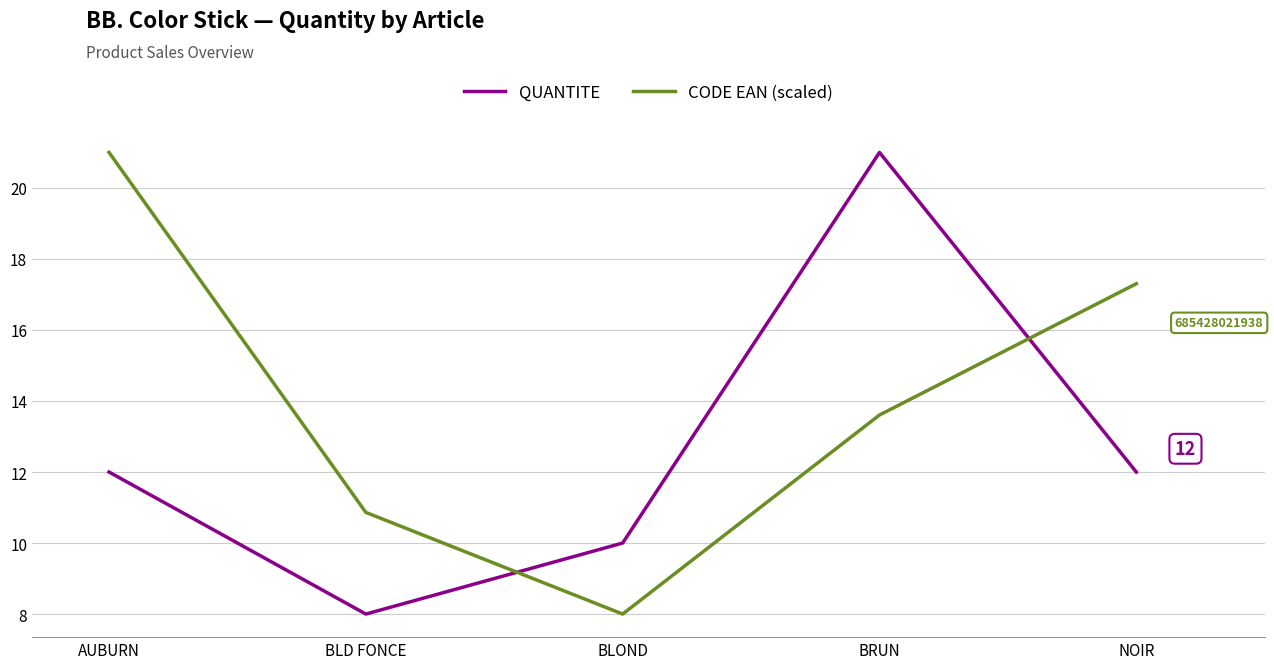

True or false: QUANTITE has a value of 12.0 at AUBURN.

True